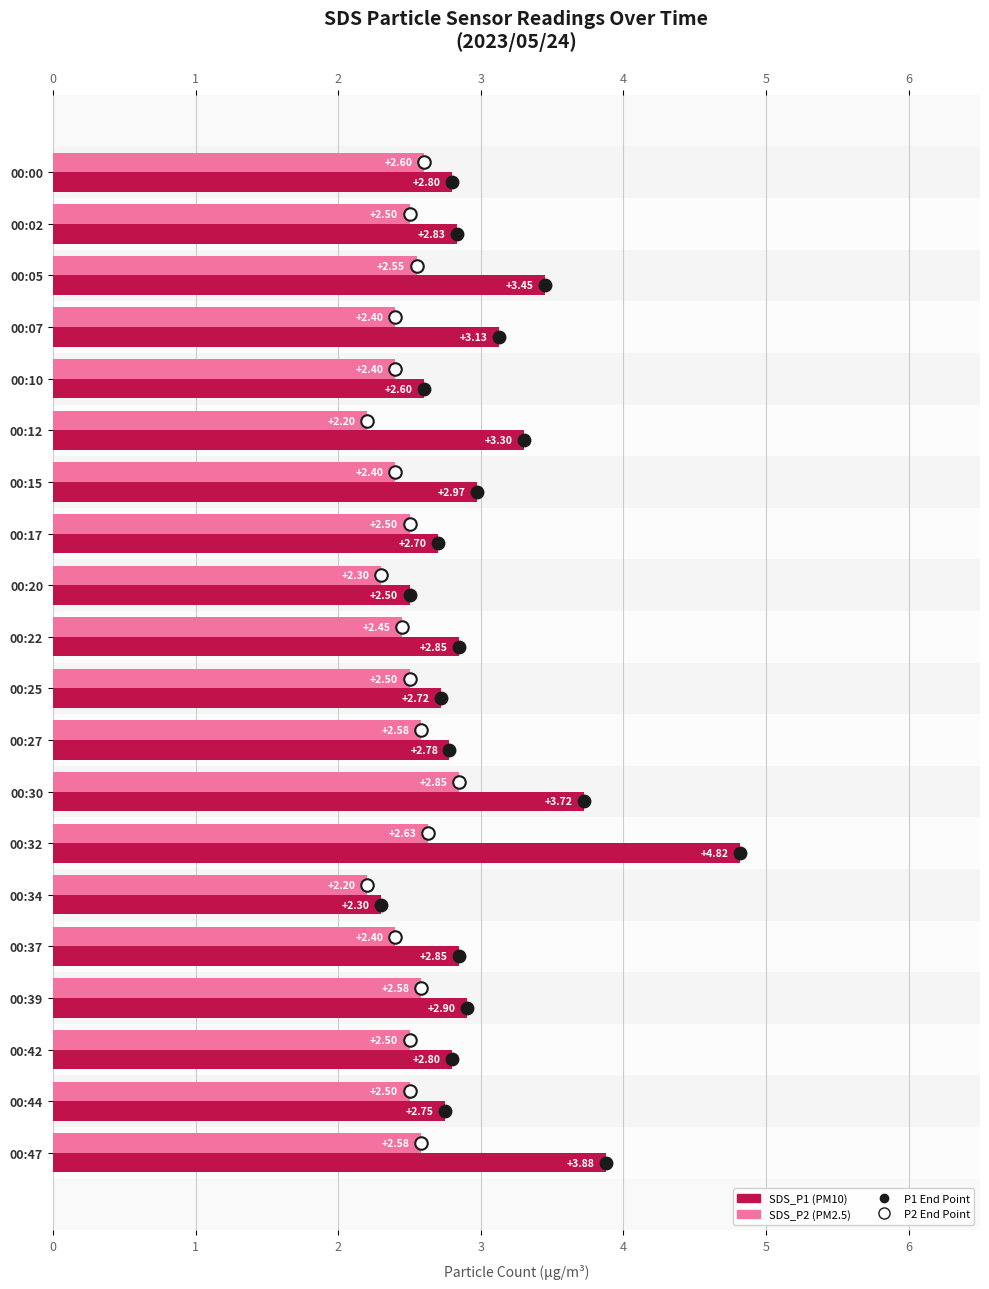

Which series has the largest range (max minus min)?

SDS_P1